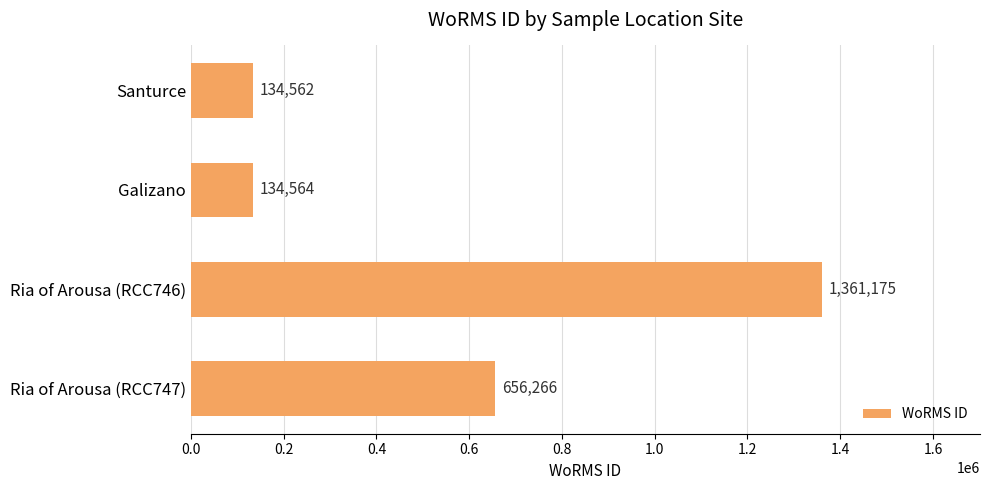

Reading top to bottom, list all the values displayed in this chart.

134562	134564	1361175	656266